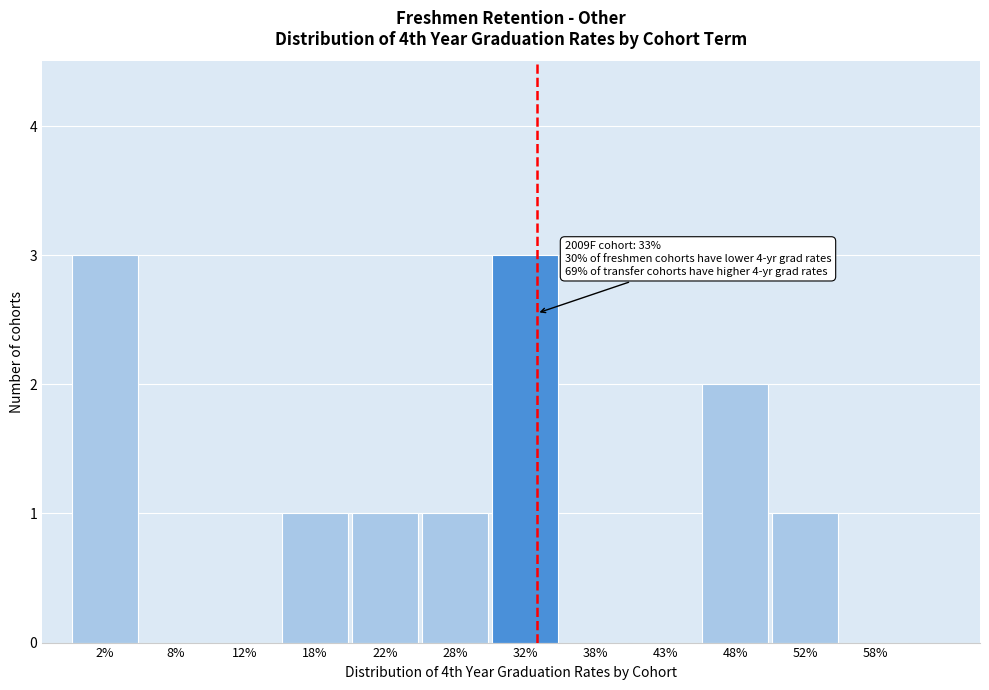

Reading left to right, what are all the values shown in this chart?

2%=3	8%=0	12%=0	18%=1	22%=1	28%=1	32%=3	38%=0	43%=0	48%=2	52%=1	58%=0